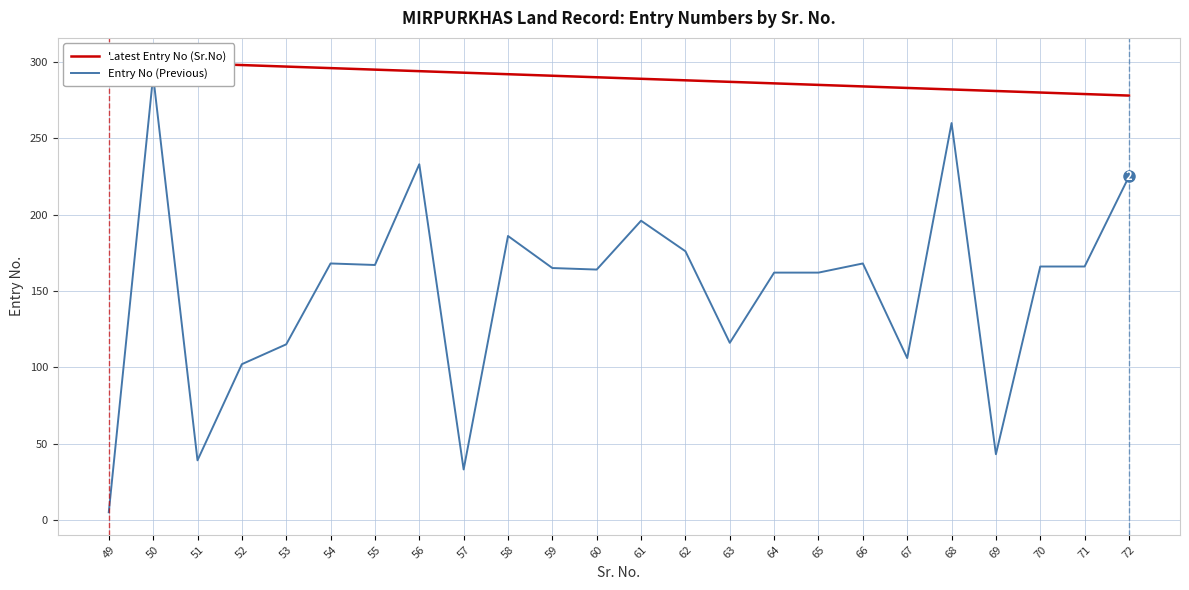

True or false: Entry No (Previous) has more than 2 points higher than both neighbors.

True